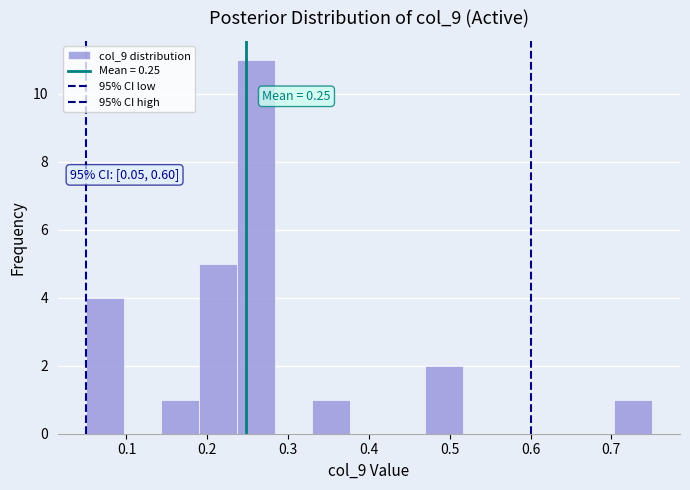

Which range on the x-axis has the tallest bar?

0.24 to 0.28